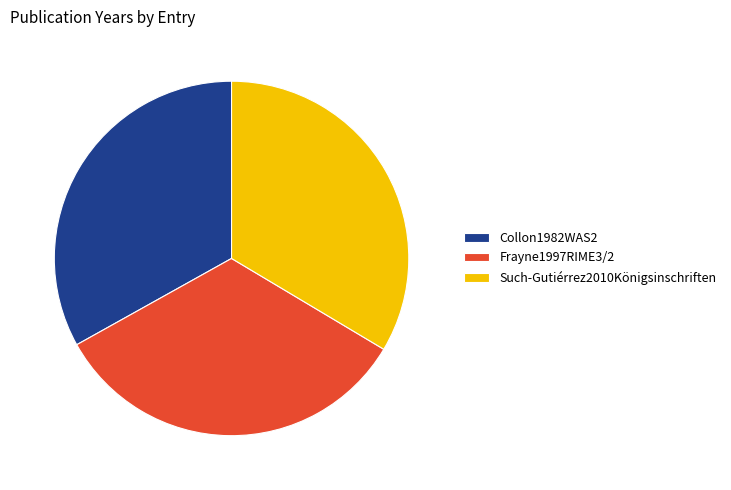

What is the ratio of the value at Such-Gutiérrez2010Königsinschriften to the value at Collon1982WAS2?

1.0